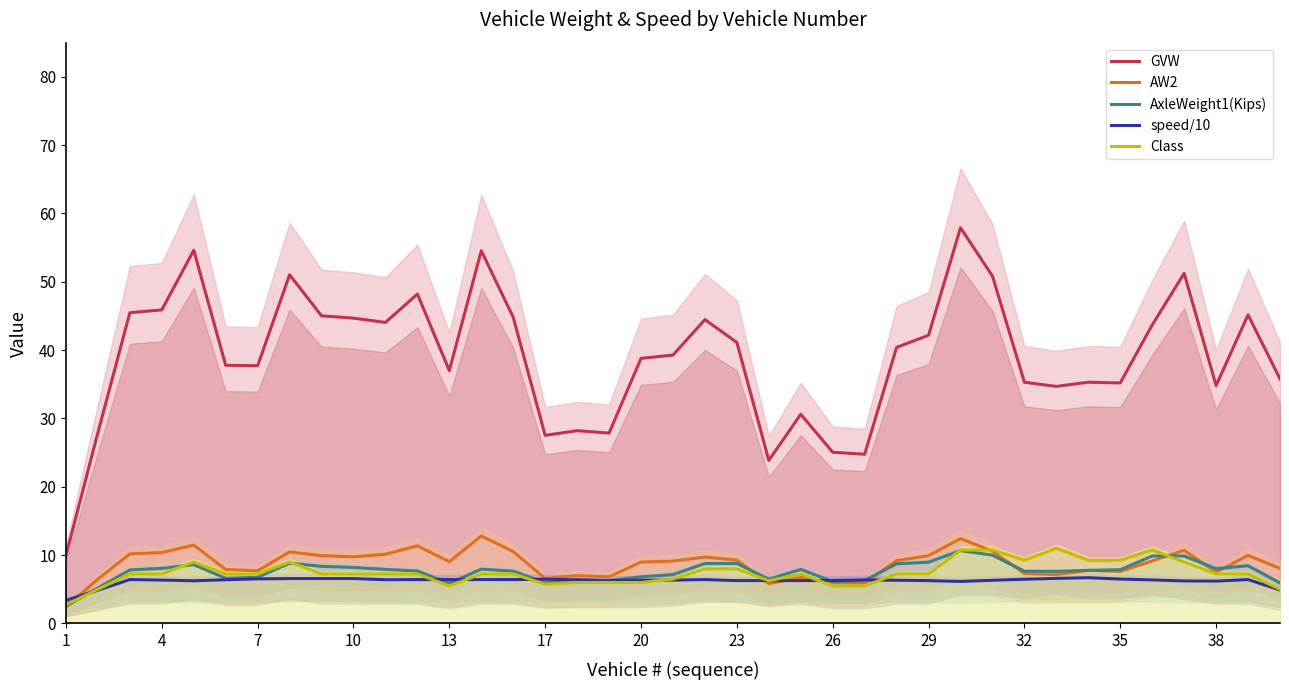

Is it true that GVW equals 35.3 at 32?

True